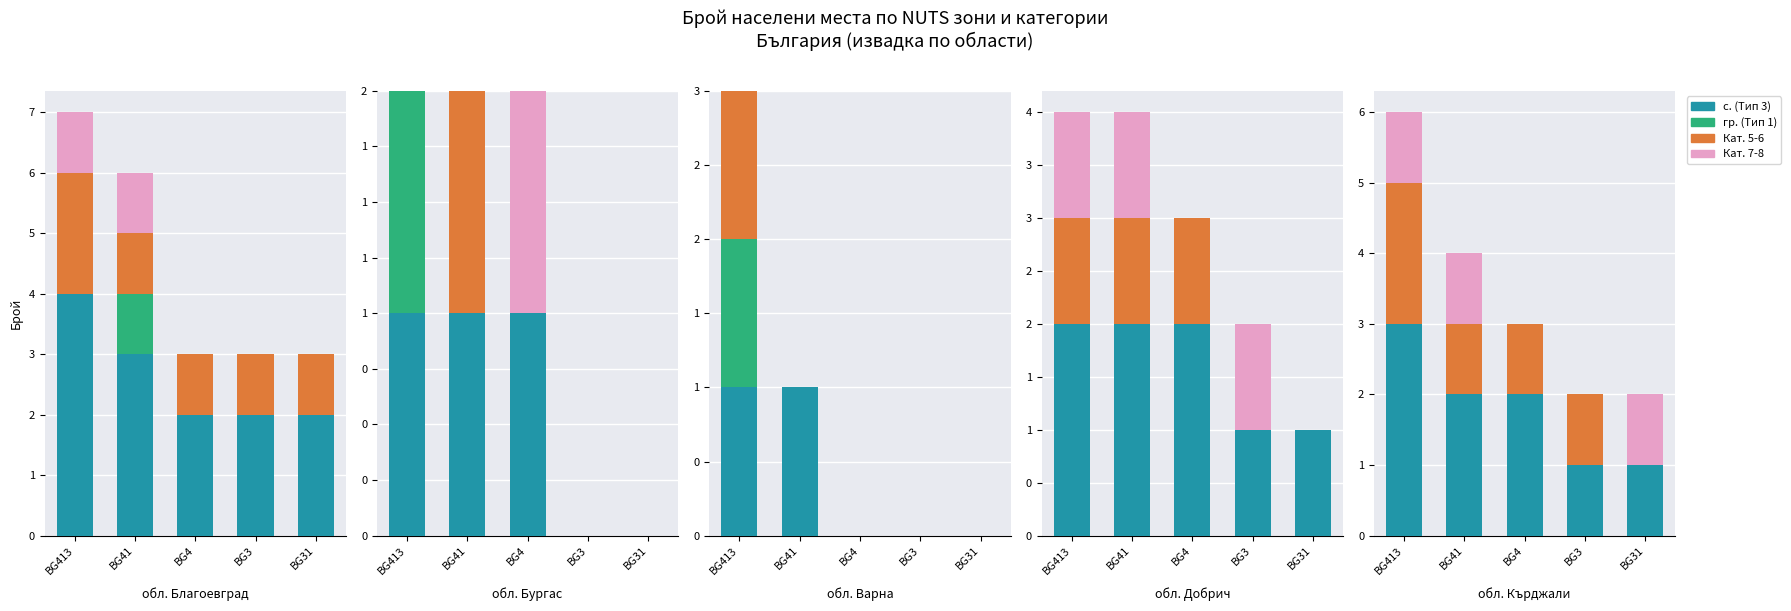

Rank the series by their average value, from lowest to highest.

гр. (Тип 1), Кат. 7-8, Кат. 5-6, с. (Тип 3)